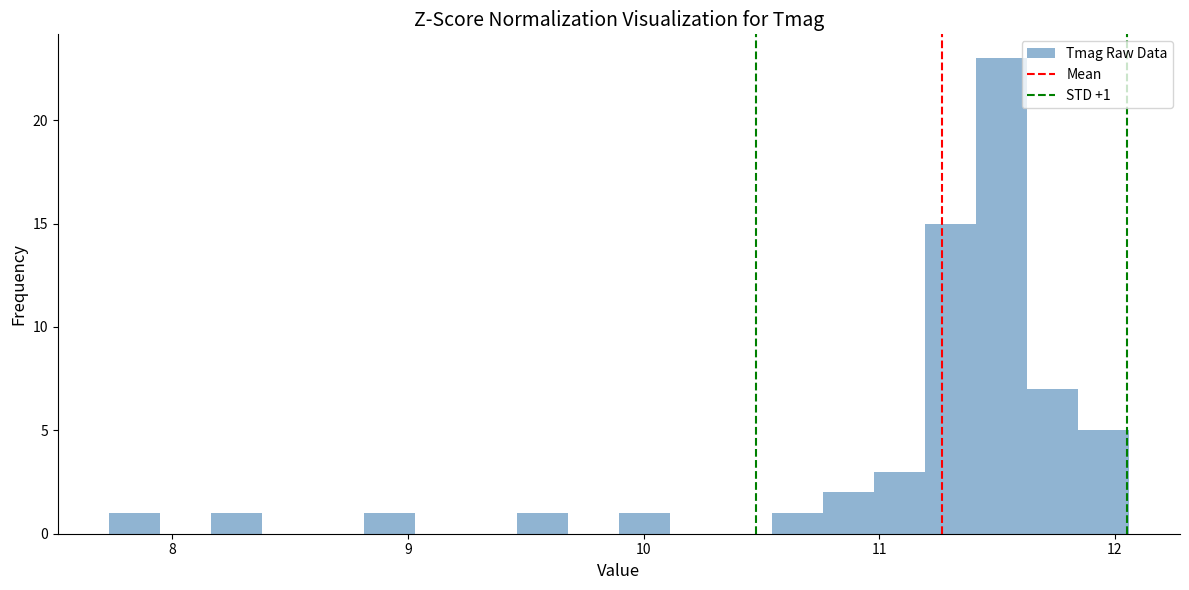

Read against the x-axis, roughly where is the centre of the tallest bar?

11.5